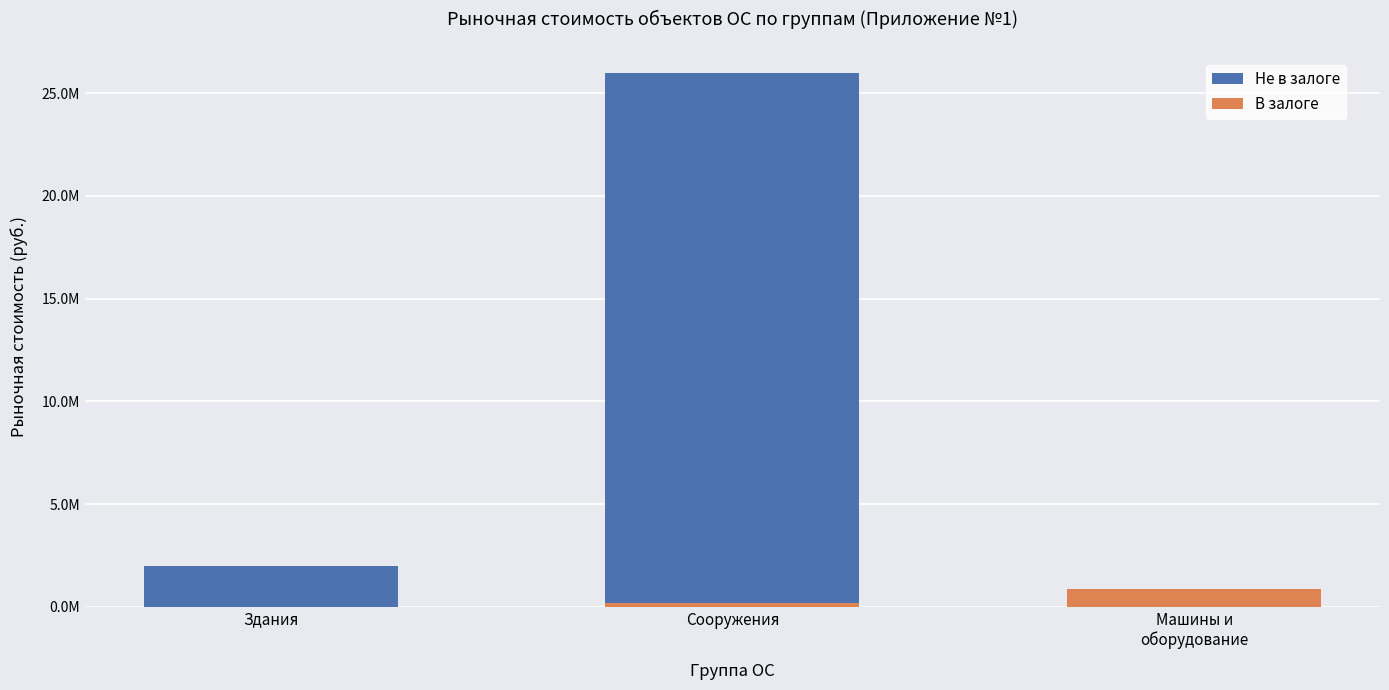

List the series in order of their overall mean, highest first.

Не в залоге, В залоге